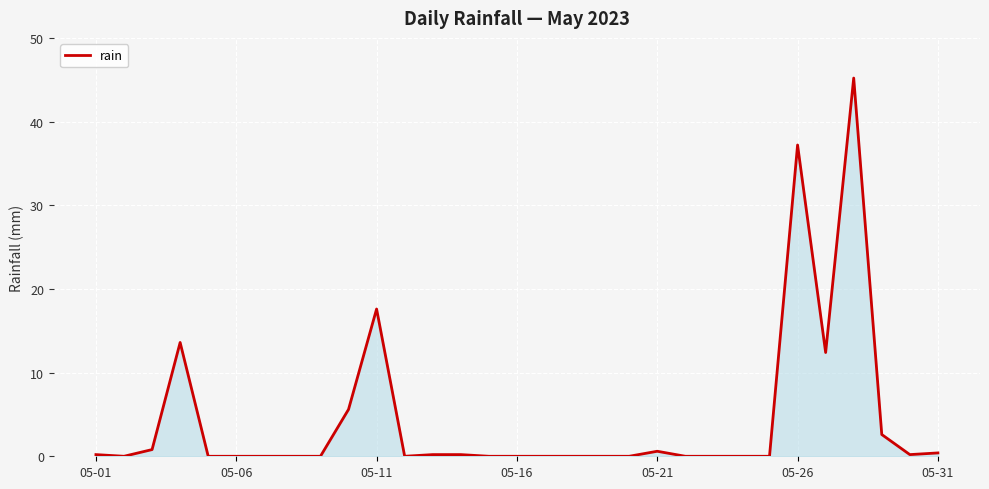

What is the maximum value shown in the chart?

45.2